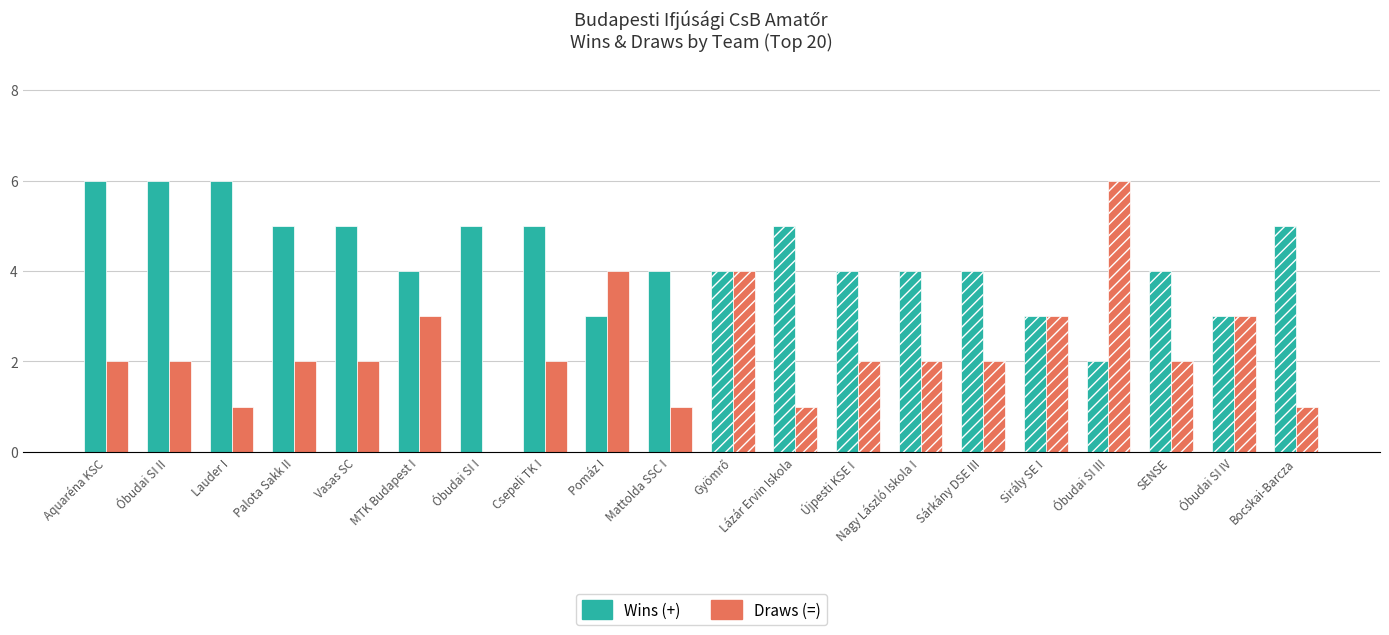

True or false: Draws (=) has a value of 2 at Csepeli TK I.

True